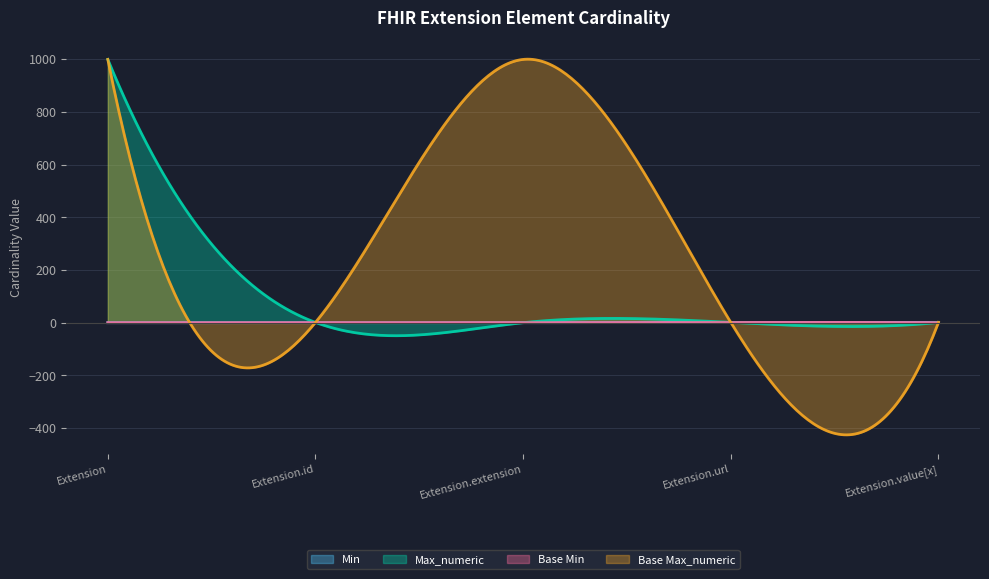

Is it true that Base Max_numeric equals 239 at Extension.extension?

False